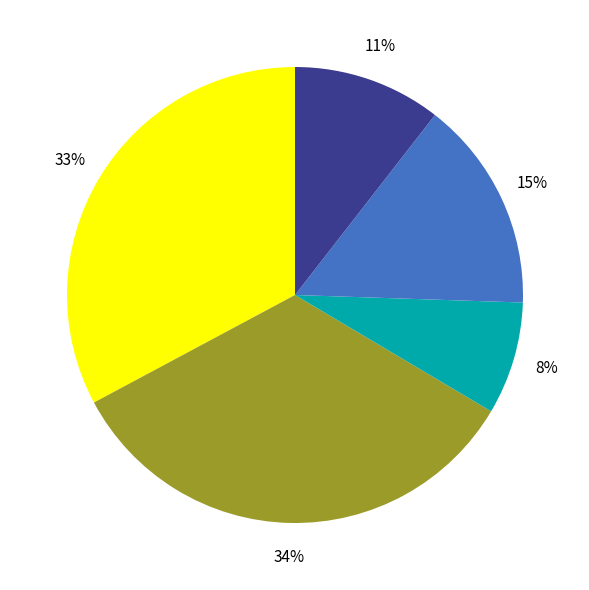

Is there any slice that represents more than half of the pie?

No